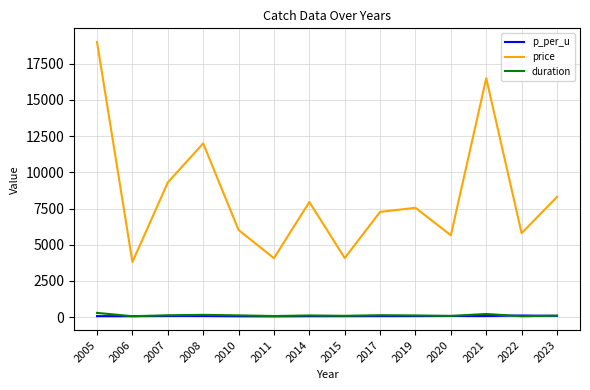

Which series has the largest total across all categories?

price